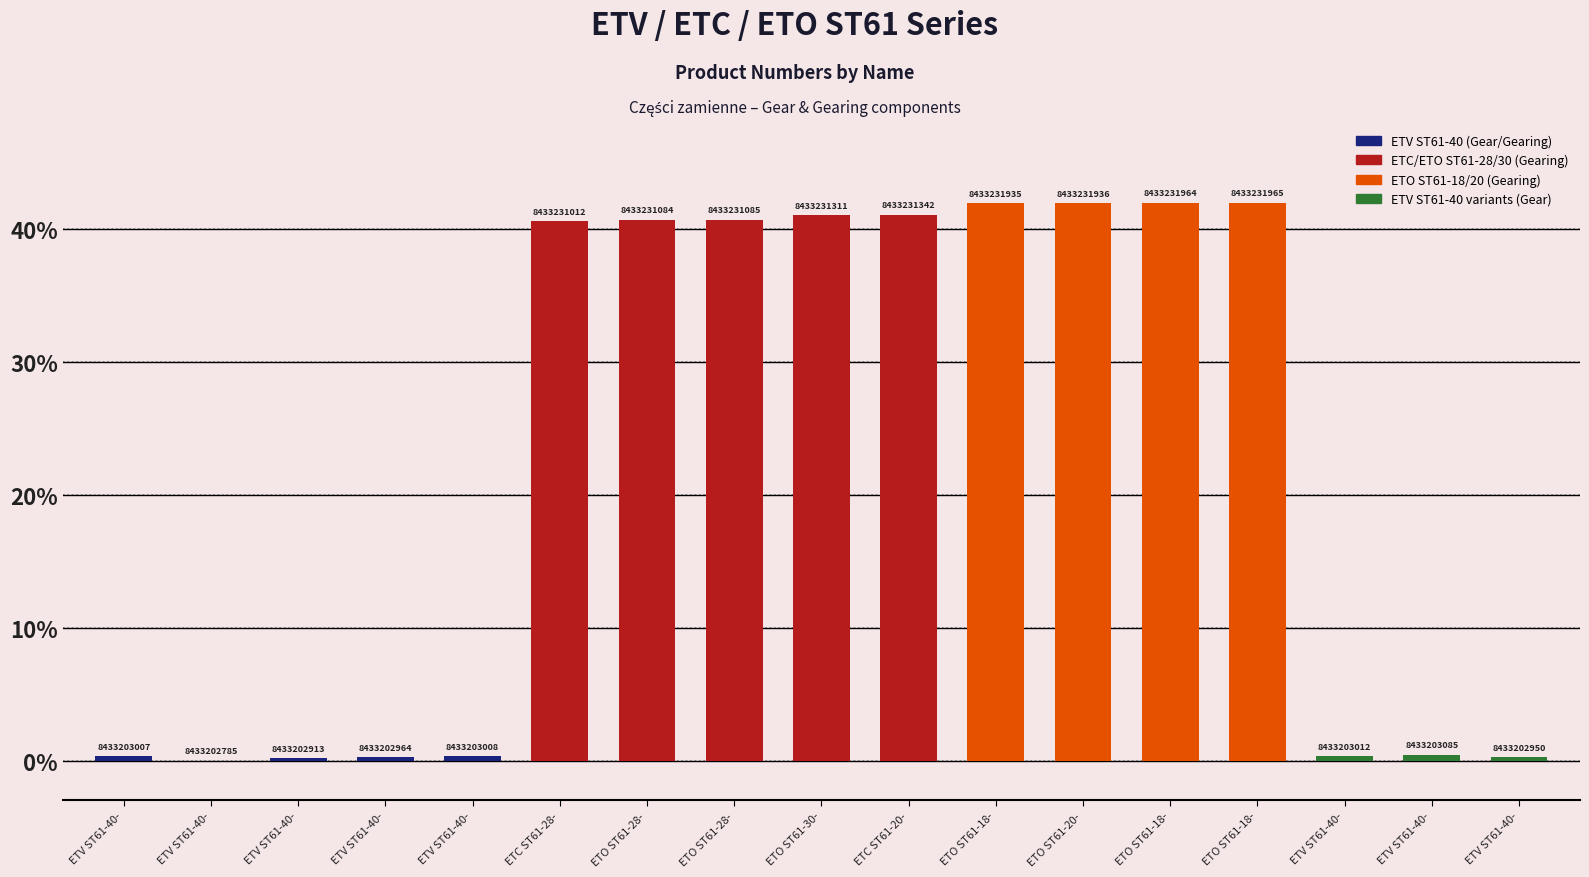

What is the value of the 10th bar from the left?

41.1